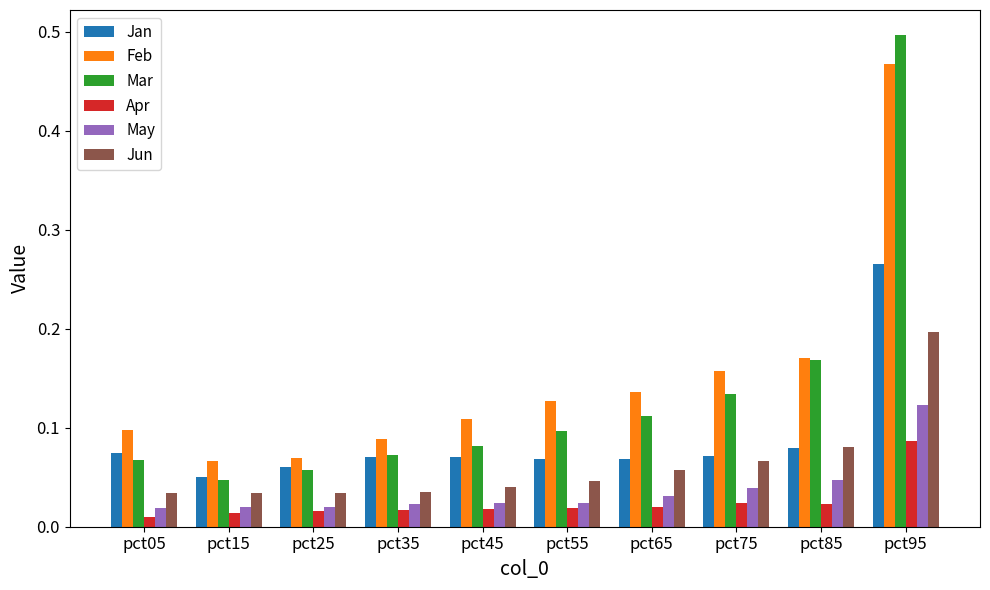

Between pct75 and pct95, which series saw the biggest shift?

Mar